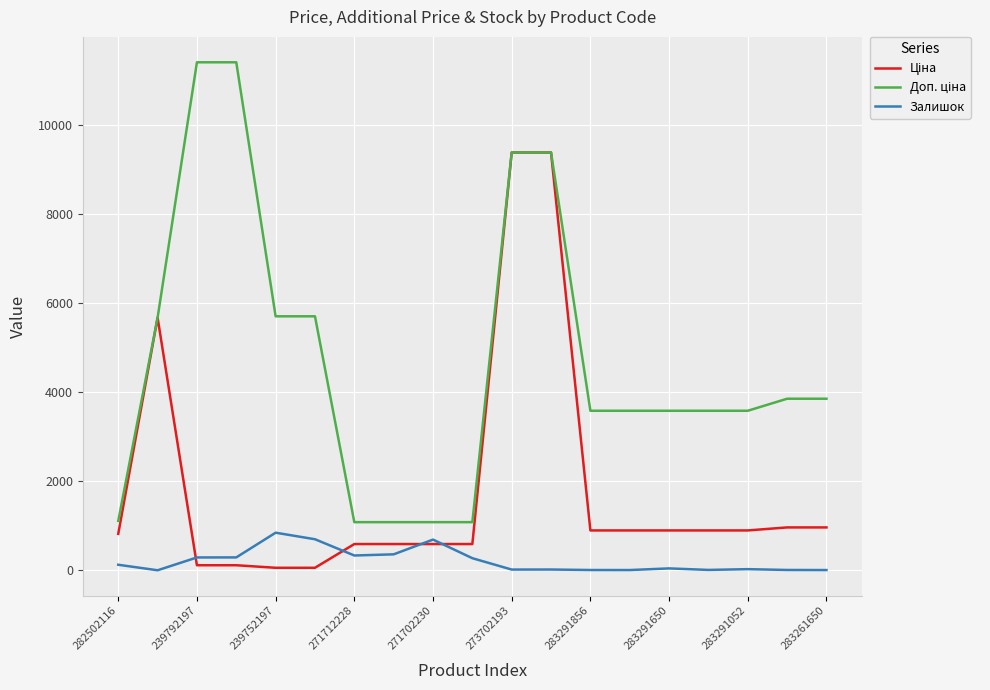

What is the highest value of the Залишок series?

845.0